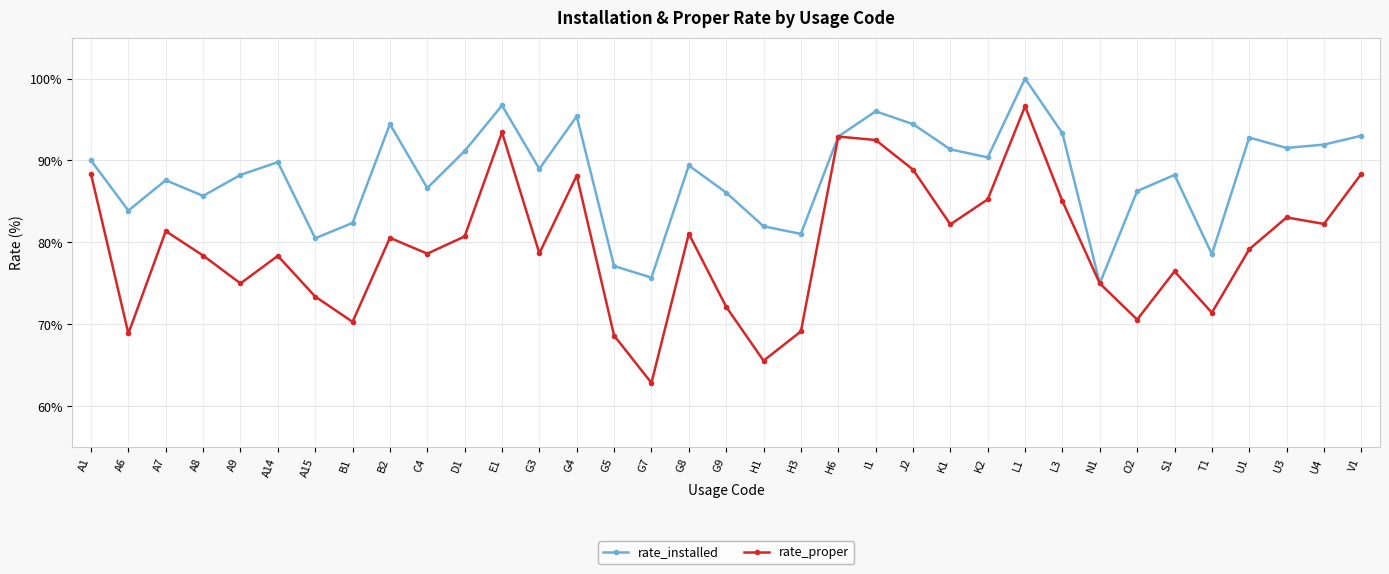

Rank the series by their maximum value, from highest to lowest.

rate_installed, rate_proper